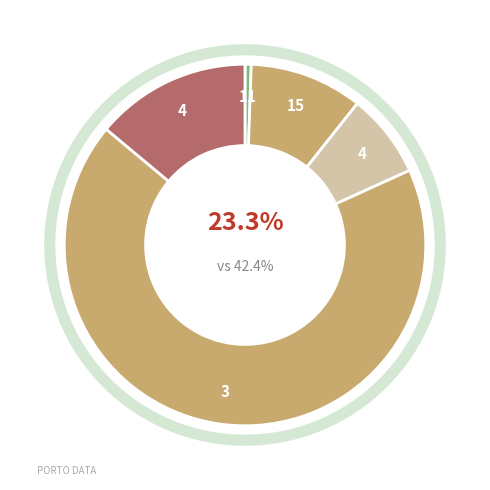

Which has a higher value, Genova or Imperia?

Genova